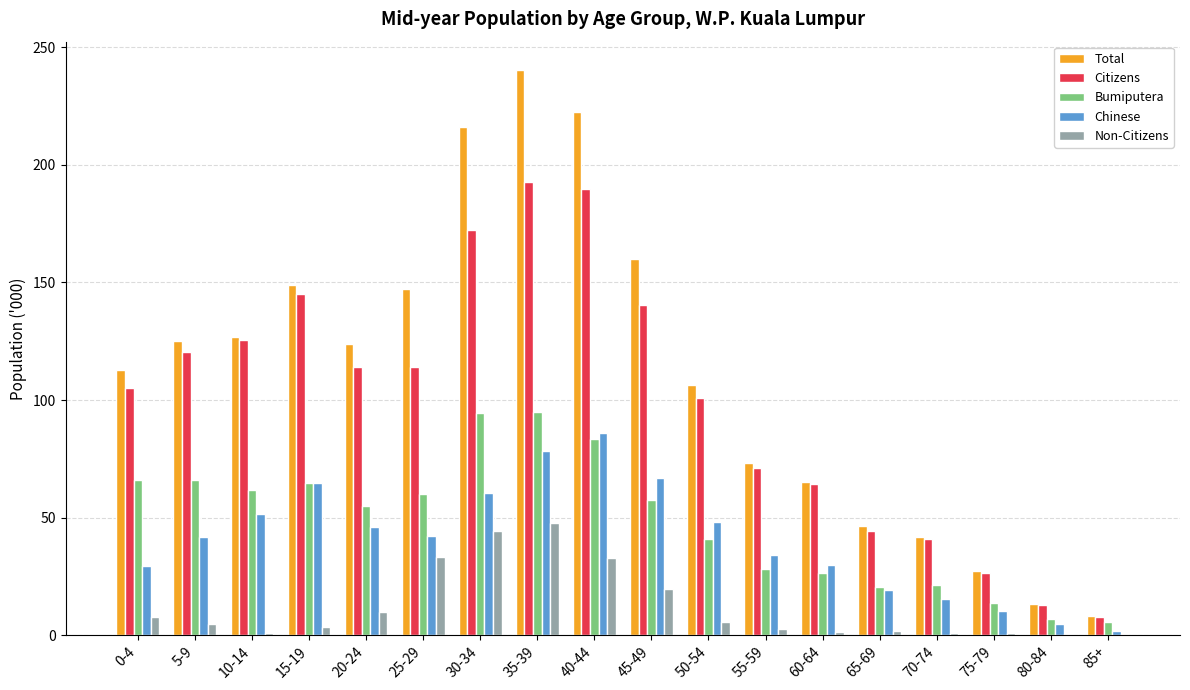

Which series has the largest total across all categories?

Total